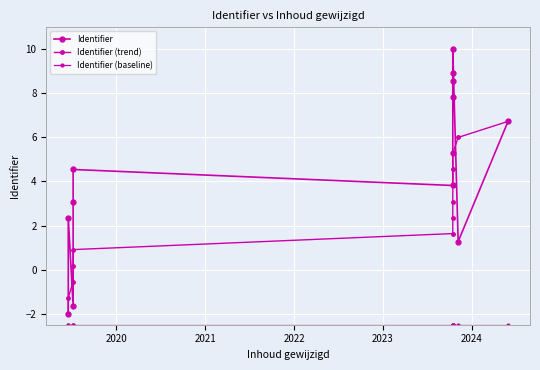

How many data points in Identifier (trend) are less than 2?

6